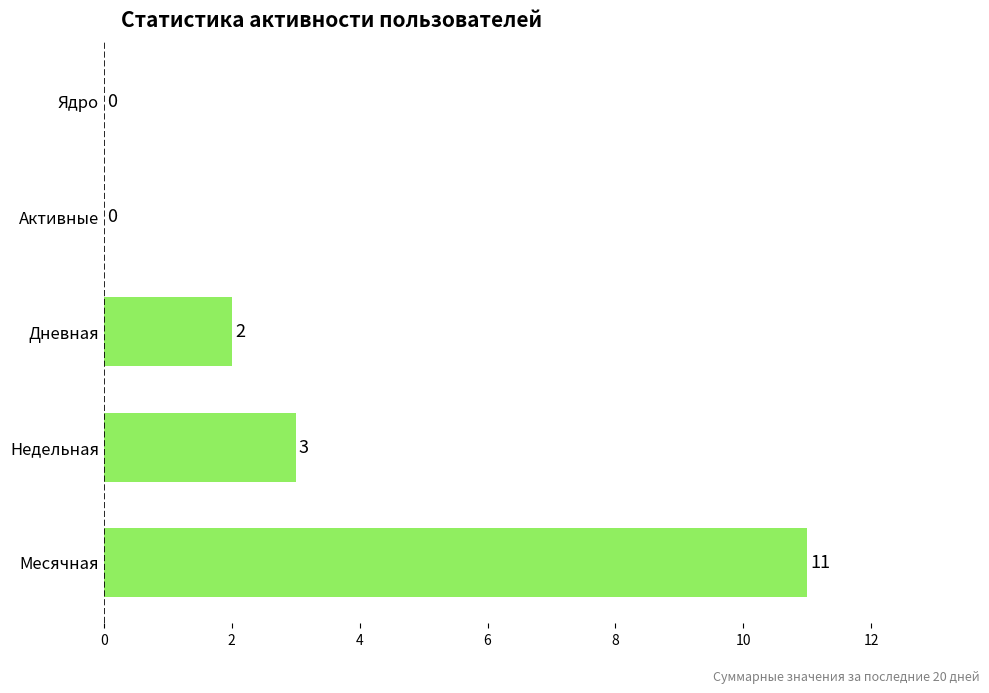

What is the sum of all values?

16